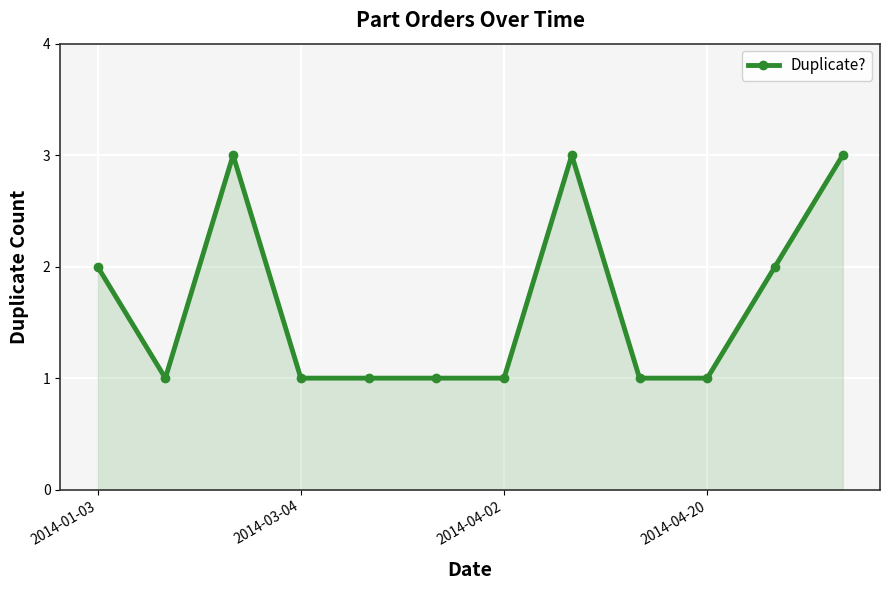

What is the sum of all values?

20